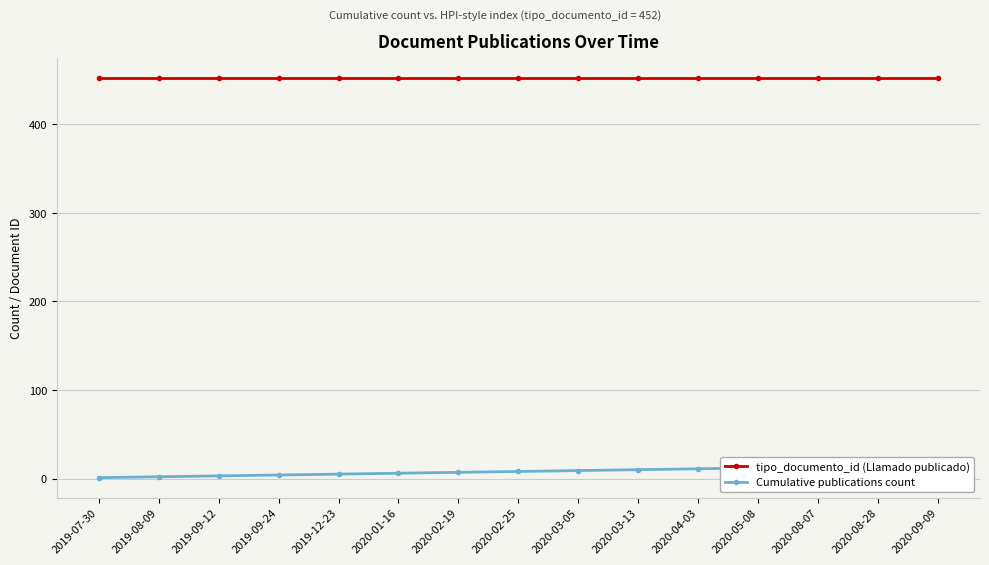

At how many categories does at least one series exceed 105?

15